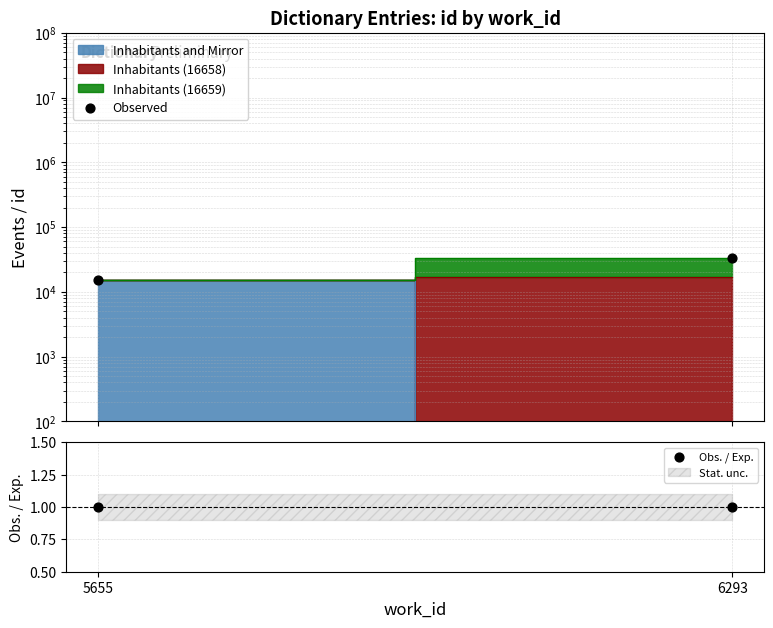

At how many categories does at least one series exceed 12008?

2